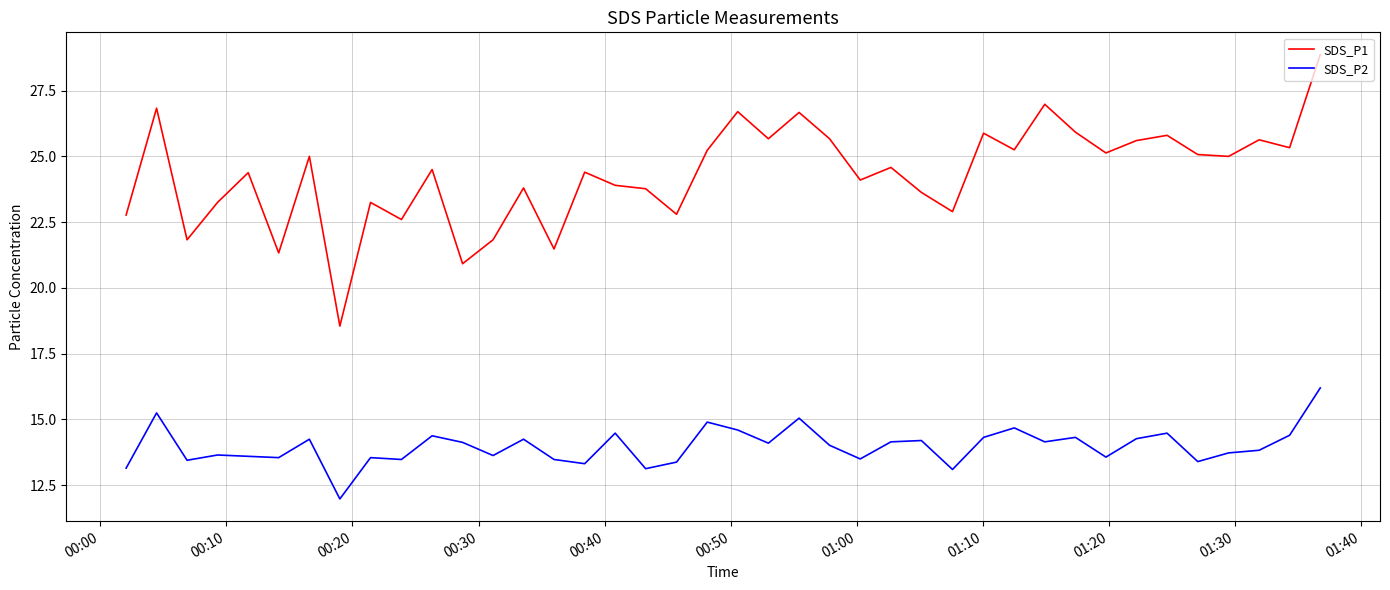

What is the difference between the maximum and minimum values in the SDS_P2 series?

4.2